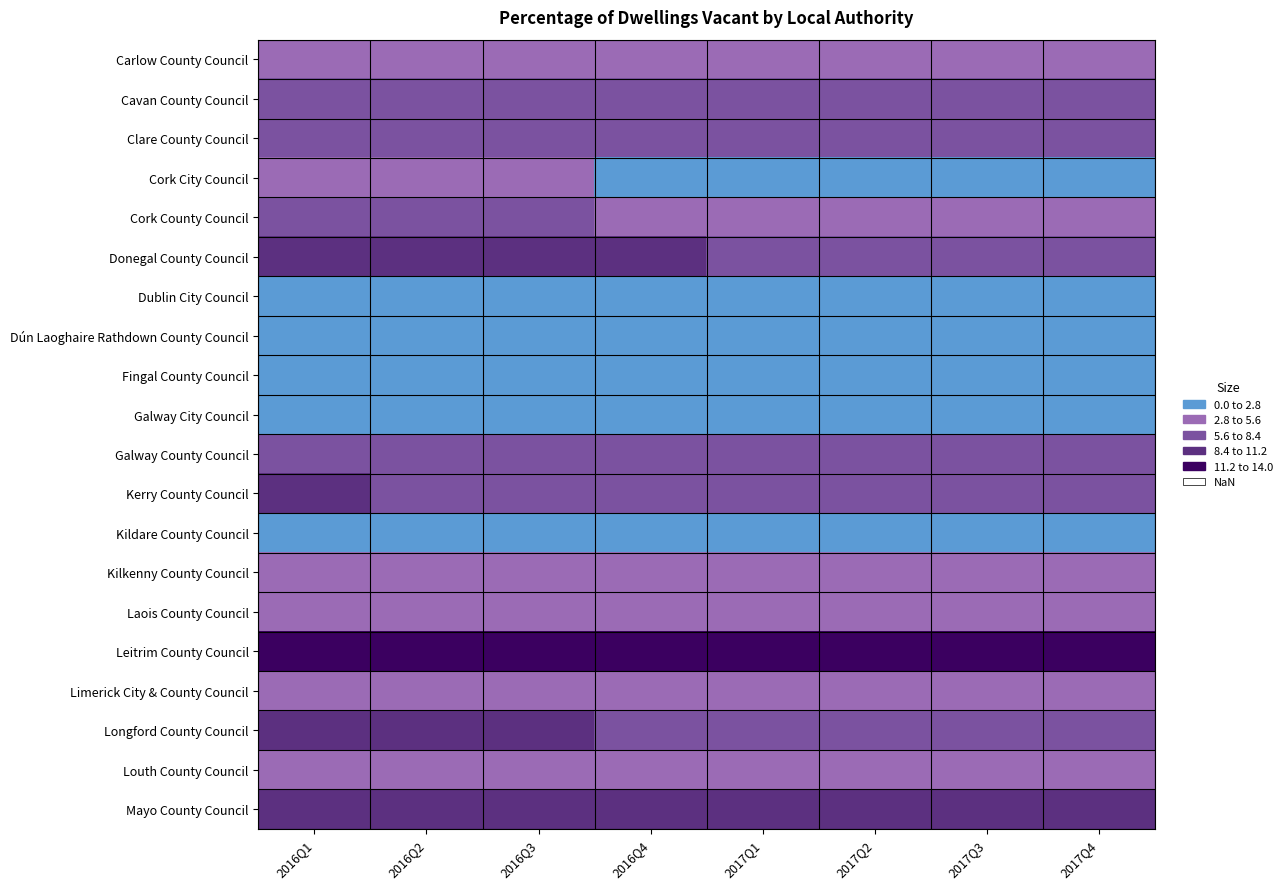

True or false: Kildare County Council has a value of 1.9 at 2017Q2.

True